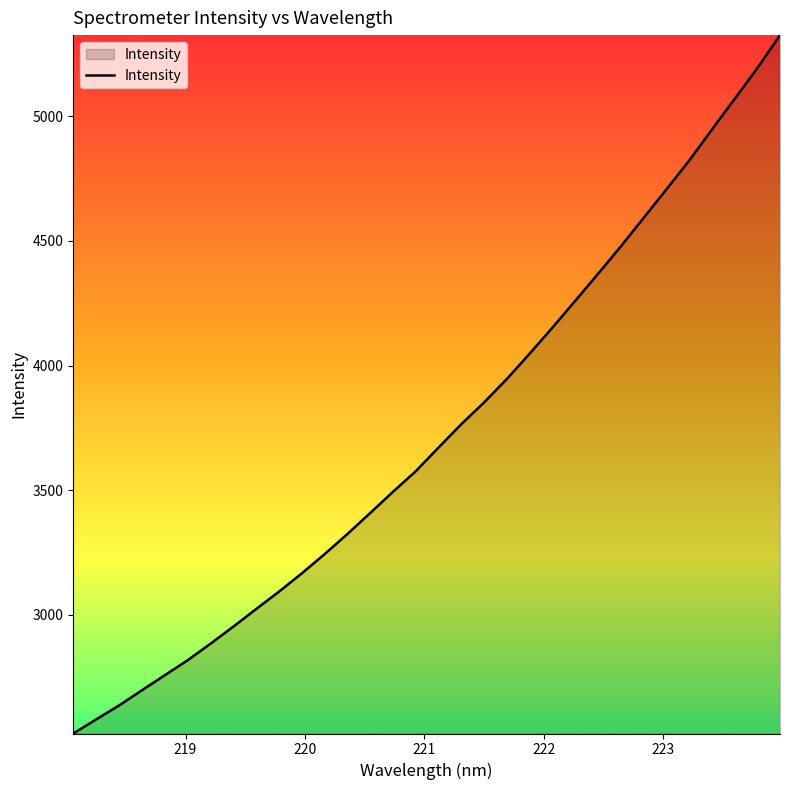

What is the smallest value displayed?

2524.1